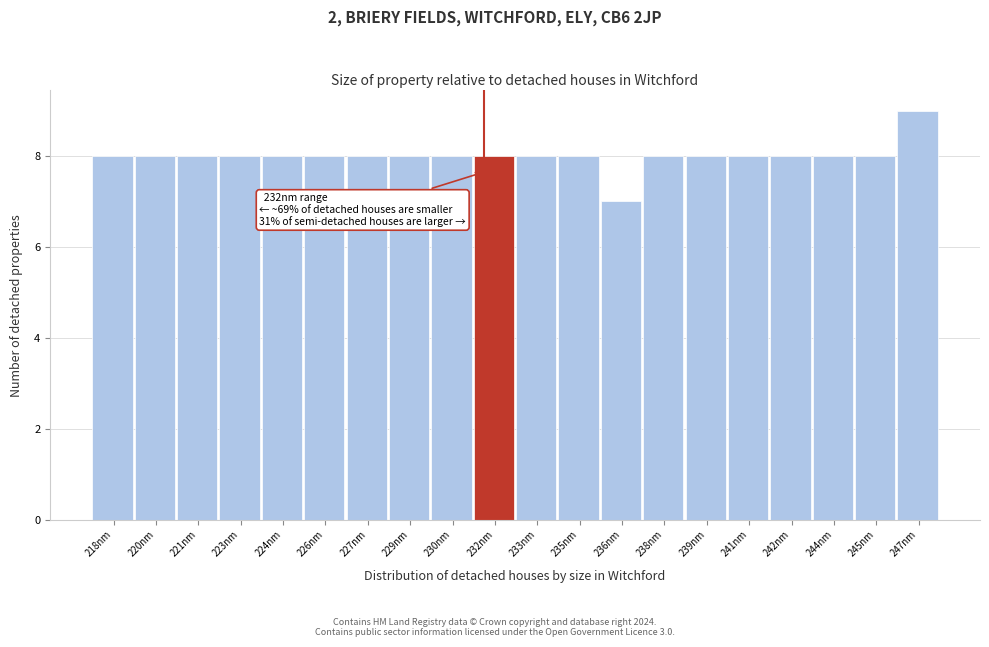

Reading left to right, what are all the values shown in this chart?

218nm=8	220nm=8	221nm=8	223nm=8	224nm=8	226nm=8	227nm=8	229nm=8	230nm=8	232nm=8	233nm=8	235nm=8	236nm=7	238nm=8	239nm=8	241nm=8	242nm=8	244nm=8	245nm=8	247nm=9